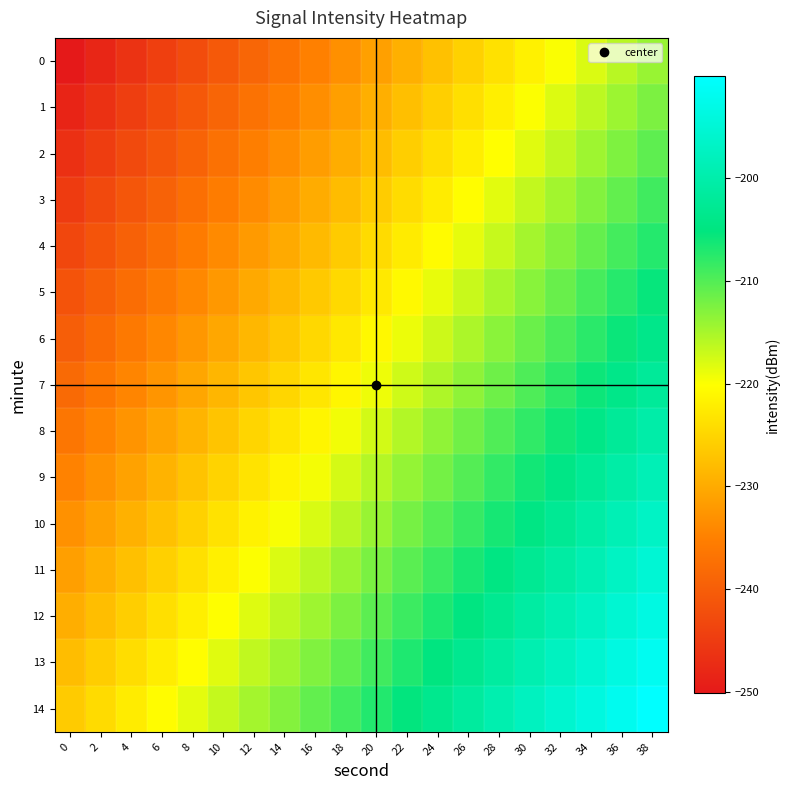

Reading left to right, what are all the values shown in this chart?

0: 0=-250.1	2=-248.2	4=-246.3	6=-244.4	8=-242.5	10=-240.6	12=-238.8	14=-236.9	16=-235.0	18=-233.1	20=-231.2	22=-229.3	24=-227.4	26=-225.5	28=-223.6	30=-221.7	32=-219.8	34=-217.9	36=-216.0	38=-214.1
1: 0=-248.4	2=-246.5	4=-244.6	6=-242.7	8=-240.8	10=-238.9	12=-237.0	14=-235.1	16=-233.3	18=-231.4	20=-229.5	22=-227.6	24=-225.7	26=-223.8	28=-221.9	30=-220.0	32=-218.1	34=-216.2	36=-214.3	38=-212.4
2: 0=-246.7	2=-244.8	4=-242.9	6=-241.0	8=-239.1	10=-237.2	12=-235.3	14=-233.4	16=-231.5	18=-229.6	20=-227.7	22=-225.9	24=-224.0	26=-222.1	28=-220.2	30=-218.3	32=-216.4	34=-214.5	36=-212.6	38=-210.7
3: 0=-245.0	2=-243.1	4=-241.2	6=-239.3	8=-237.4	10=-235.5	12=-233.6	14=-231.7	16=-229.8	18=-227.9	20=-226.0	22=-224.1	24=-222.2	26=-220.3	28=-218.5	30=-216.6	32=-214.7	34=-212.8	36=-210.9	38=-209.0
4: 0=-243.3	2=-241.4	4=-239.5	6=-237.6	8=-235.7	10=-233.8	12=-231.9	14=-230.0	16=-228.1	18=-226.2	20=-224.3	22=-222.4	24=-220.5	26=-218.6	28=-216.7	30=-214.8	32=-213.0	34=-211.1	36=-209.2	38=-207.3
5: 0=-241.6	2=-239.7	4=-237.8	6=-235.9	8=-234.0	10=-232.1	12=-230.2	14=-228.3	16=-226.4	18=-224.5	20=-222.6	22=-220.7	24=-218.8	26=-216.9	28=-215.0	30=-213.1	32=-211.2	34=-209.3	36=-207.4	38=-205.6
6: 0=-239.8	2=-237.9	4=-236.0	6=-234.2	8=-232.3	10=-230.4	12=-228.5	14=-226.6	16=-224.7	18=-222.8	20=-220.9	22=-219.0	24=-217.1	26=-215.2	28=-213.3	30=-211.4	32=-209.5	34=-207.6	36=-205.7	38=-203.8
7: 0=-238.1	2=-236.2	4=-234.3	6=-232.4	8=-230.5	10=-228.6	12=-226.8	14=-224.9	16=-223.0	18=-221.1	20=-219.2	22=-217.3	24=-215.4	26=-213.5	28=-211.6	30=-209.7	32=-207.8	34=-205.9	36=-204.0	38=-202.1
8: 0=-236.4	2=-234.5	4=-232.6	6=-230.7	8=-228.8	10=-226.9	12=-225.0	14=-223.1	16=-221.3	18=-219.4	20=-217.5	22=-215.6	24=-213.7	26=-211.8	28=-209.9	30=-208.0	32=-206.1	34=-204.2	36=-202.3	38=-200.4
9: 0=-234.7	2=-232.8	4=-230.9	6=-229.0	8=-227.1	10=-225.2	12=-223.3	14=-221.4	16=-219.5	18=-217.6	20=-215.7	22=-213.9	24=-212.0	26=-210.1	28=-208.2	30=-206.3	32=-204.4	34=-202.5	36=-200.6	38=-198.7
10: 0=-233.0	2=-231.1	4=-229.2	6=-227.3	8=-225.4	10=-223.5	12=-221.6	14=-219.7	16=-217.8	18=-215.9	20=-214.0	22=-212.1	24=-210.2	26=-208.3	28=-206.5	30=-204.6	32=-202.7	34=-200.8	36=-198.9	38=-197.0
11: 0=-231.3	2=-229.4	4=-227.5	6=-225.6	8=-223.7	10=-221.8	12=-219.9	14=-218.0	16=-216.1	18=-214.2	20=-212.3	22=-210.4	24=-208.5	26=-206.6	28=-204.7	30=-202.8	32=-201.0	34=-199.1	36=-197.2	38=-195.3
12: 0=-229.6	2=-227.7	4=-225.8	6=-223.9	8=-222.0	10=-220.1	12=-218.2	14=-216.3	16=-214.4	18=-212.5	20=-210.6	22=-208.7	24=-206.8	26=-204.9	28=-203.0	30=-201.1	32=-199.2	34=-197.3	36=-195.4	38=-193.6
13: 0=-227.8	2=-225.9	4=-224.0	6=-222.2	8=-220.3	10=-218.4	12=-216.5	14=-214.6	16=-212.7	18=-210.8	20=-208.9	22=-207.0	24=-205.1	26=-203.2	28=-201.3	30=-199.4	32=-197.5	34=-195.6	36=-193.7	38=-191.8
14: 0=-226.1	2=-224.2	4=-222.3	6=-220.4	8=-218.5	10=-216.6	12=-214.8	14=-212.9	16=-211.0	18=-209.1	20=-207.2	22=-205.3	24=-203.4	26=-201.5	28=-199.6	30=-197.7	32=-195.8	34=-193.9	36=-192.0	38=-190.1